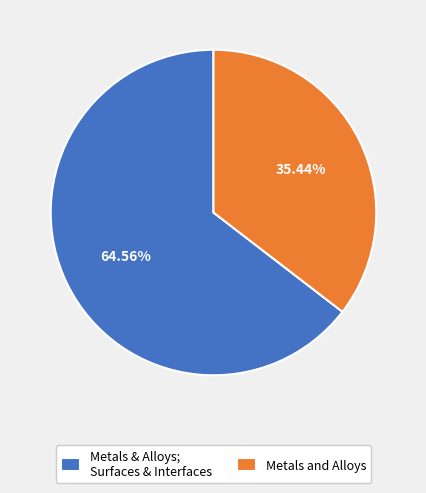

Combined, do Metals & Alloys; Surfaces & Interfaces and Metals and Alloys account for over 50%?

Yes